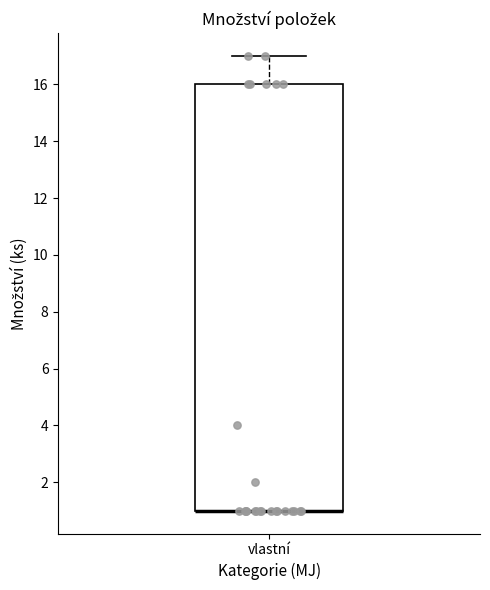

Transcribe this box plot: give where the median line is, the range the box spans, and where the two whiskers end, as read against the y-axis. The values are not printed on the chart, so give them approximately, as read against the axis.

median 1 (drawn on the box's lower edge), box 1 to 16, whiskers 1 to 17